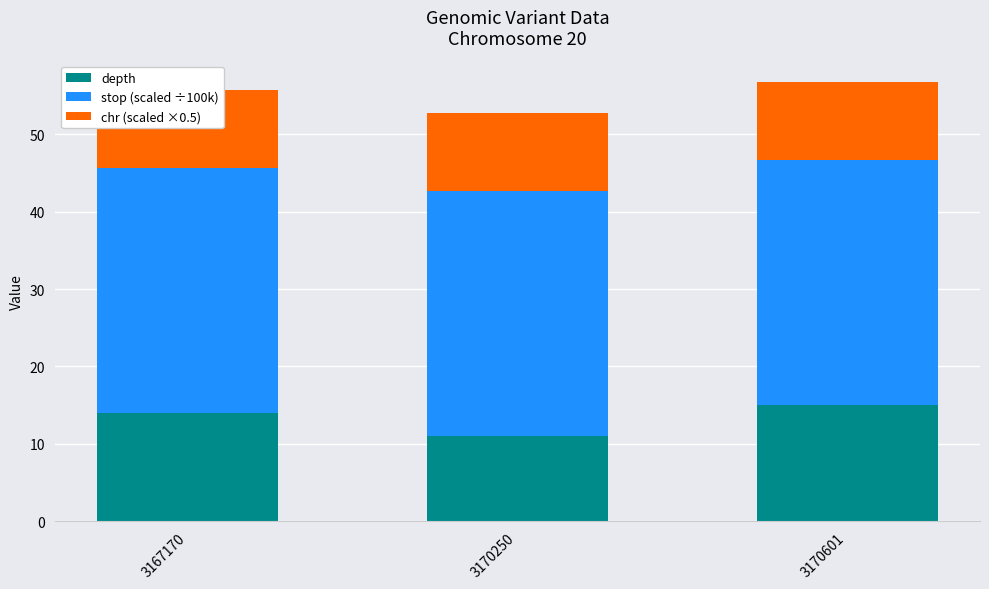

Which category has the highest value across all series?

3170601